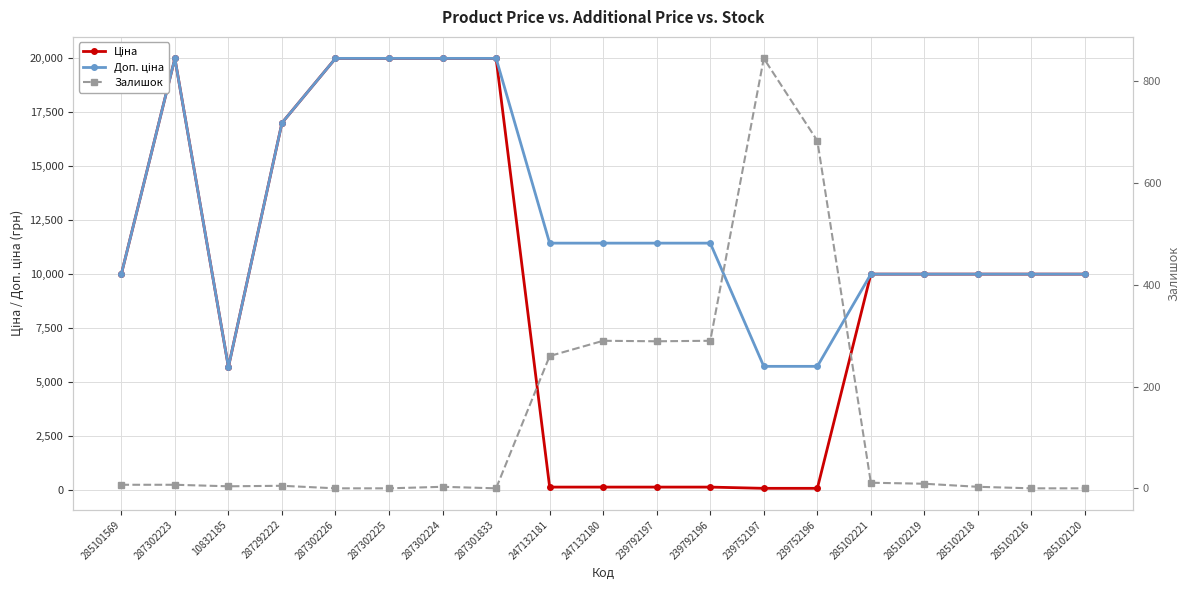

What is the difference between the Залишок values at 287302226 and 285102221?

11.0